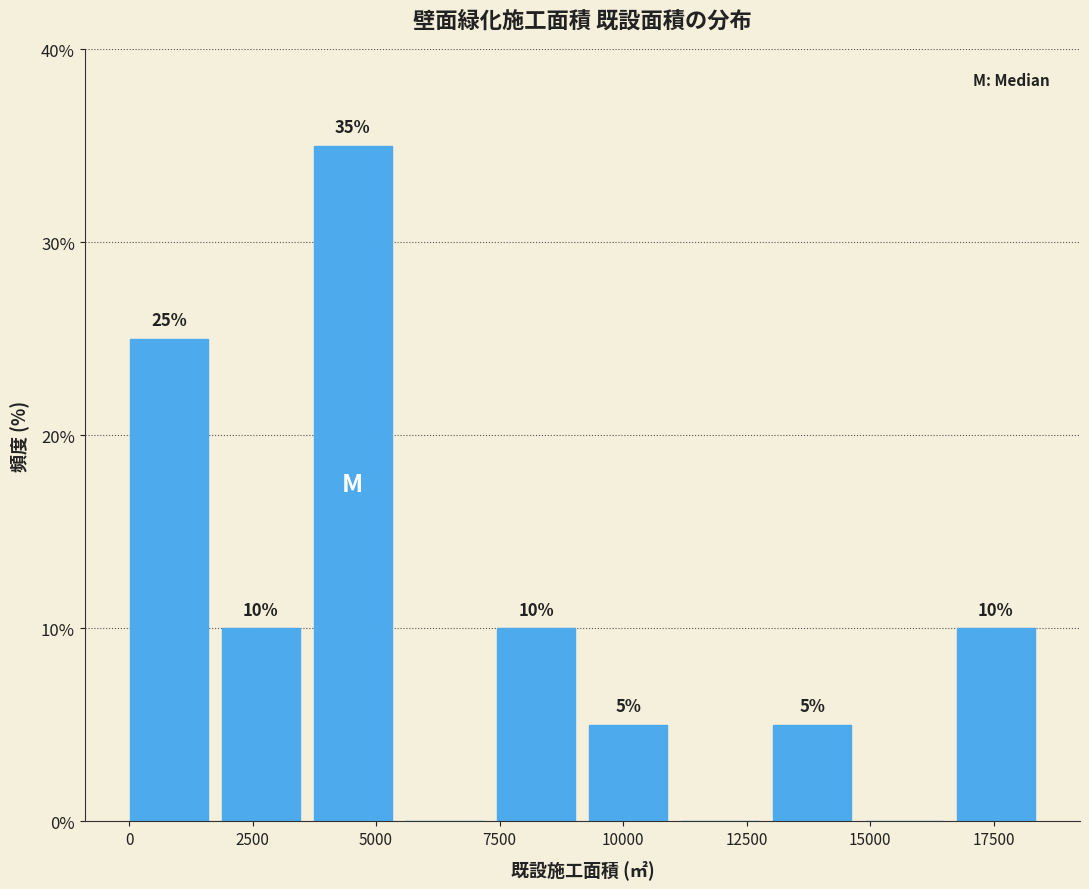

Around what value on the x-axis is the tallest bar? Give the approximate position of its centre, as read against the axis.

4500